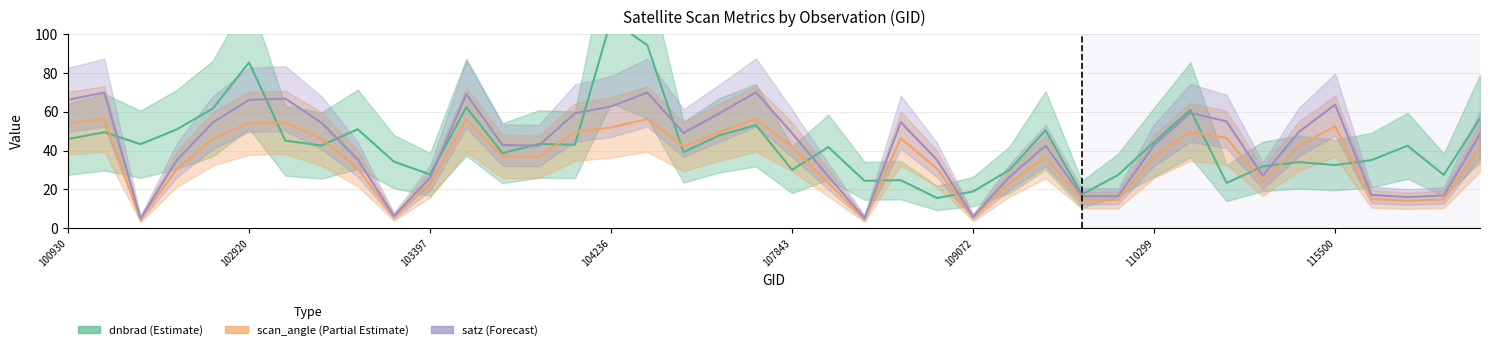

At how many categories does at least one series exceed 74?

3